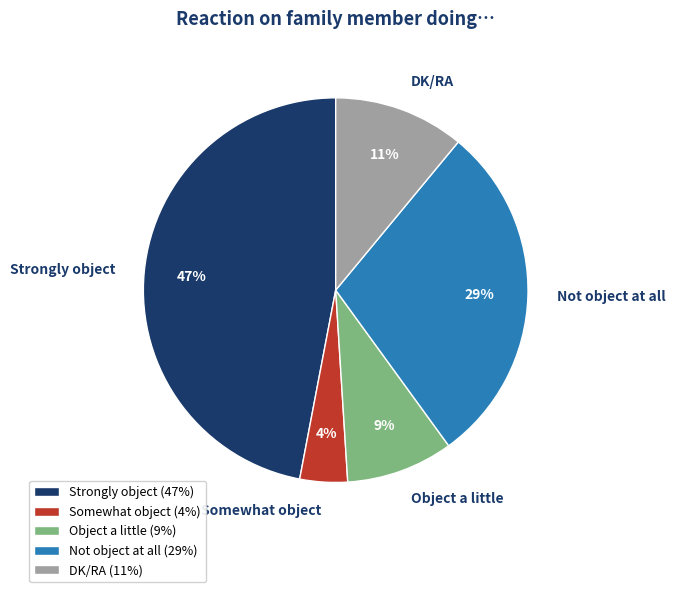

How many segments does this pie chart have?

5